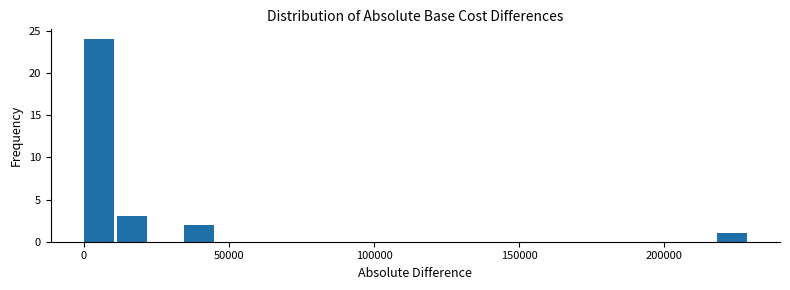

Around what value on the x-axis is the tallest bar? Give the approximate position of its centre, as read against the axis.

5000